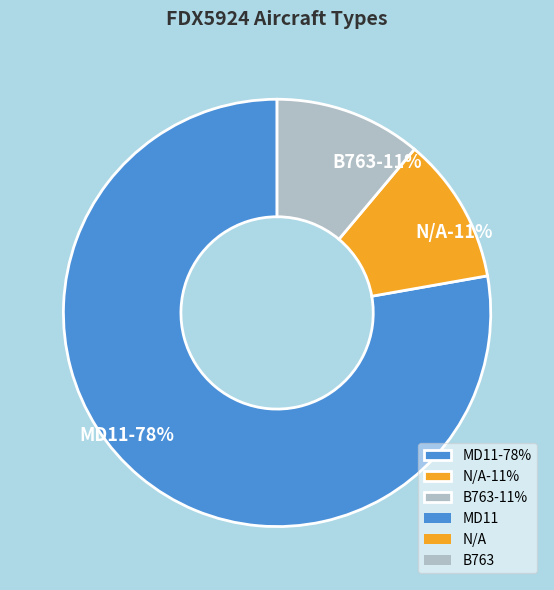

To the nearest percent, what is the combined percentage of MD11 and N/A?

89%